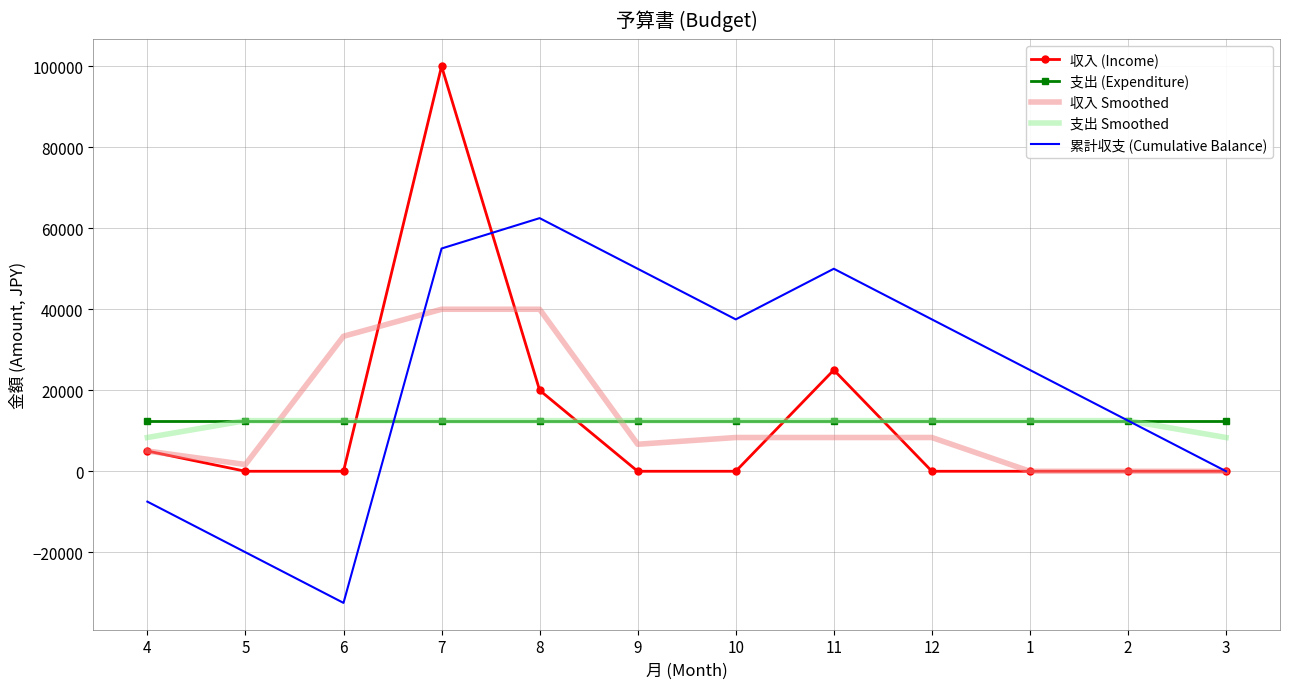

Is it true that 収入 (Income) equals 57844.1 at 10?

False